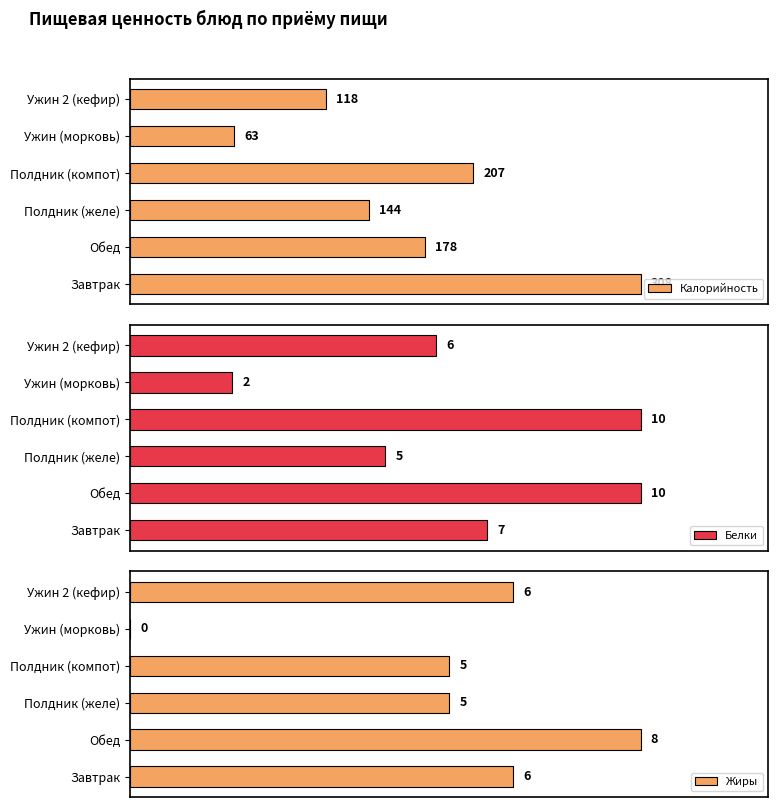

List the labels in order of Калорийность value, smallest first.

Ужин (морковь), Ужин 2 (кефир), Полдник (желе), Обед, Полдник (компот), Завтрак